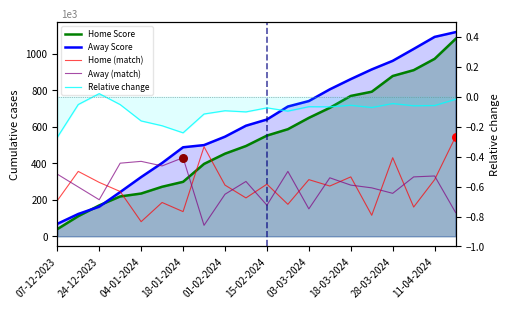

At how many categories does at least one series exceed 424?

14